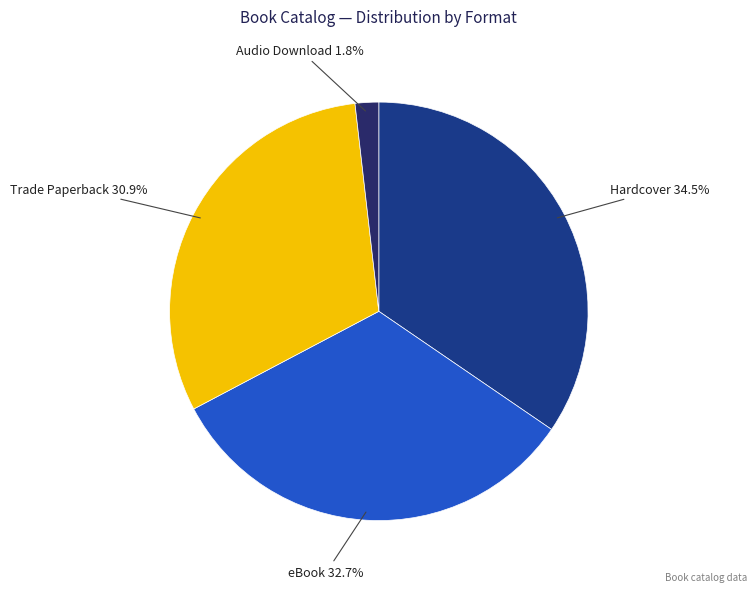

To the nearest percent, what is the average slice percentage?

25%